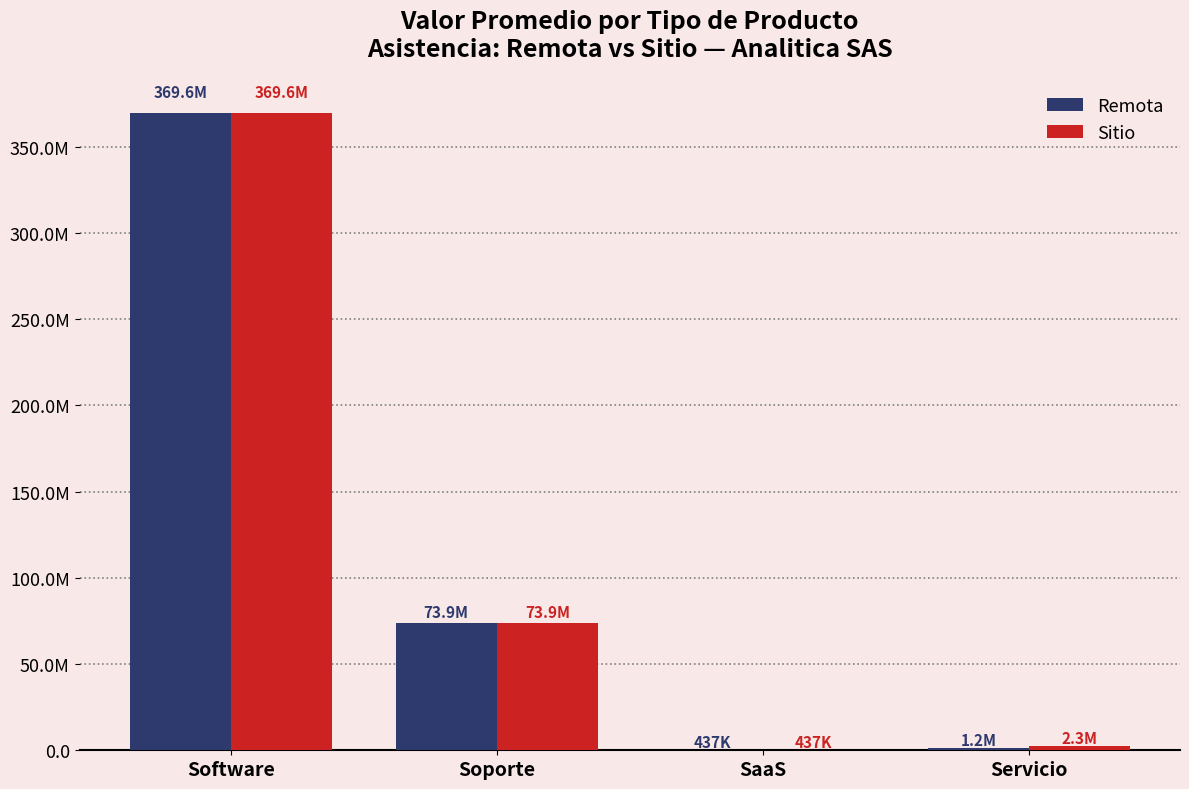

Which category has the highest value in the Sitio series?

Software